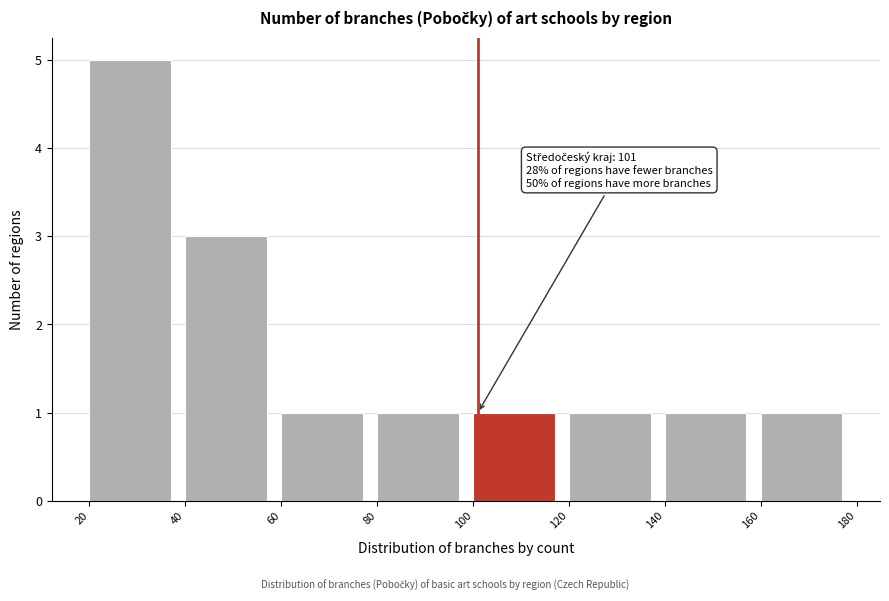

Over which range of the x-axis is the bar tallest?

20 to 40